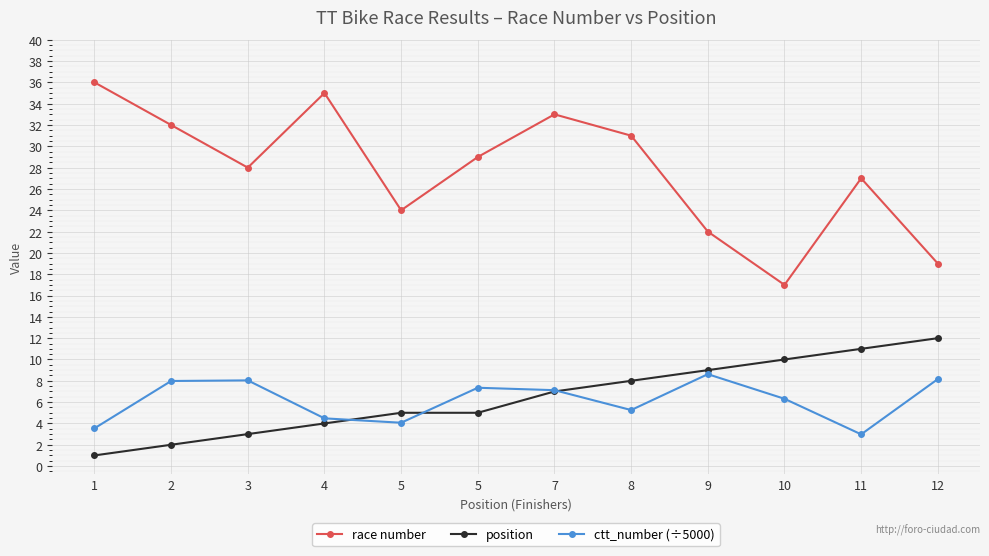

What is the approximate value of race number at 4?

35.0